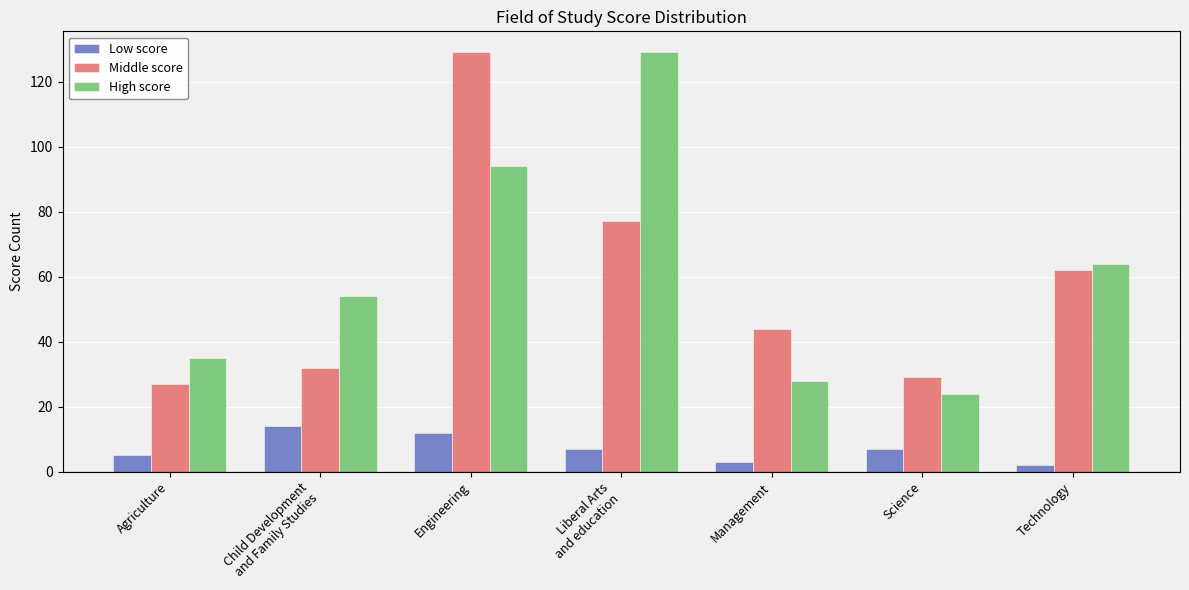

What is the total value across all series at Science?

60